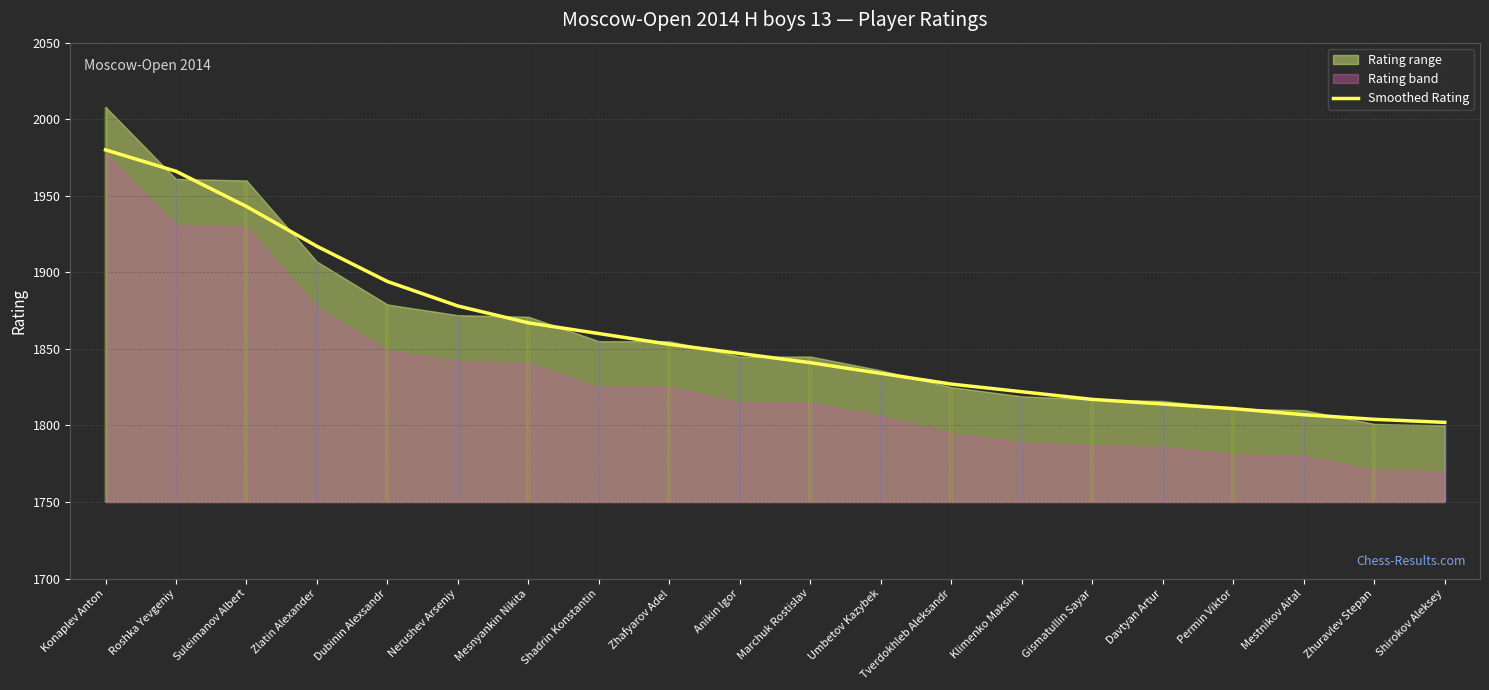

What is the change in value from Tverdokhleb Aleksandr to Klimenko Maksim?

-5